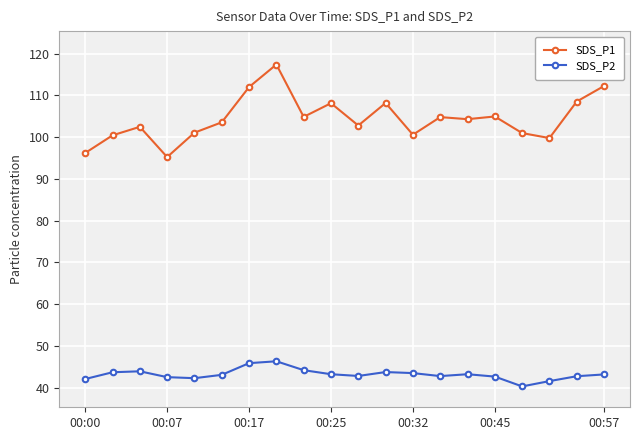

What is the sum of all SDS_P2 values?

863.2